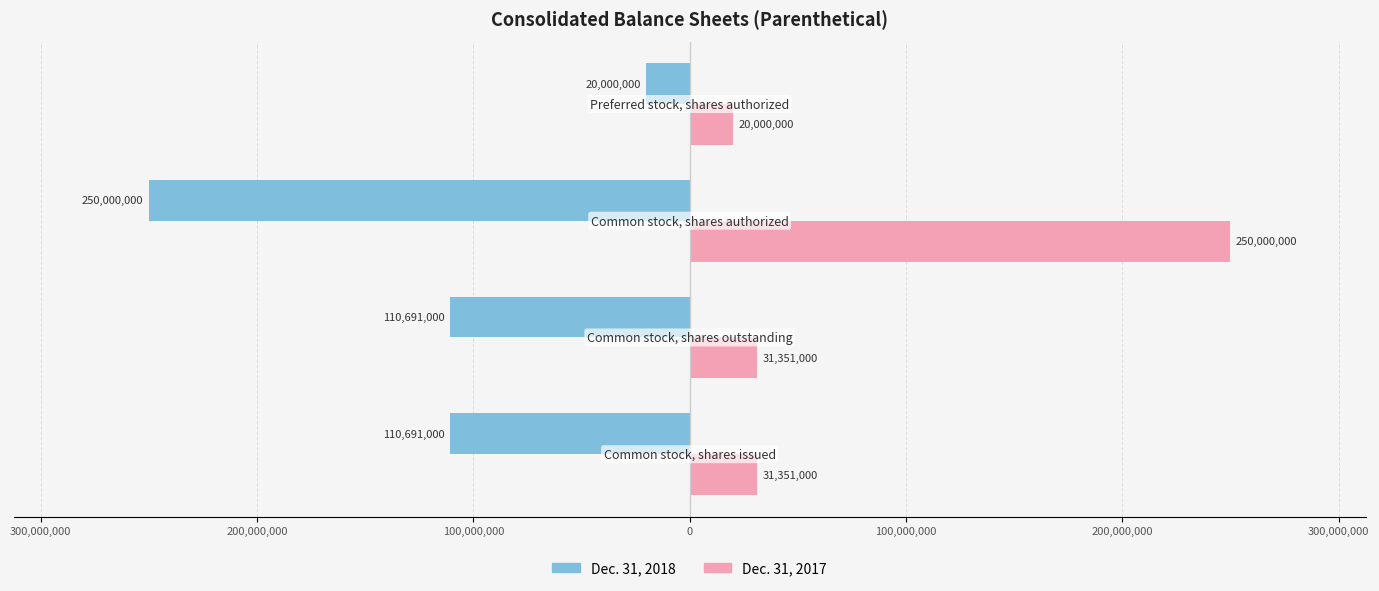

What is the difference between the maximum and minimum values in the Dec. 31, 2018 series?

230000000